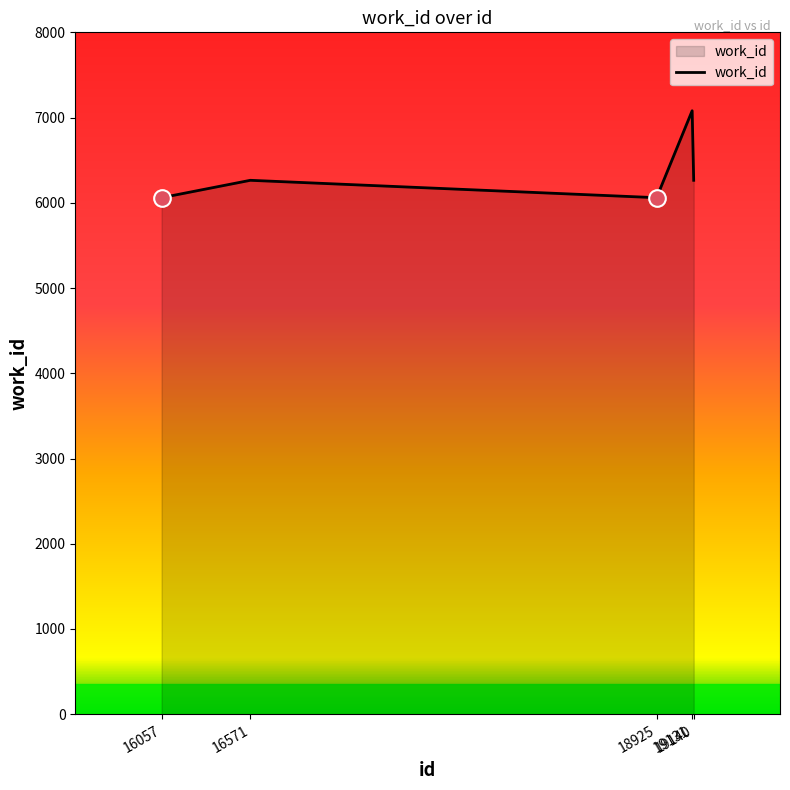

What is the greatest value displayed?

7080